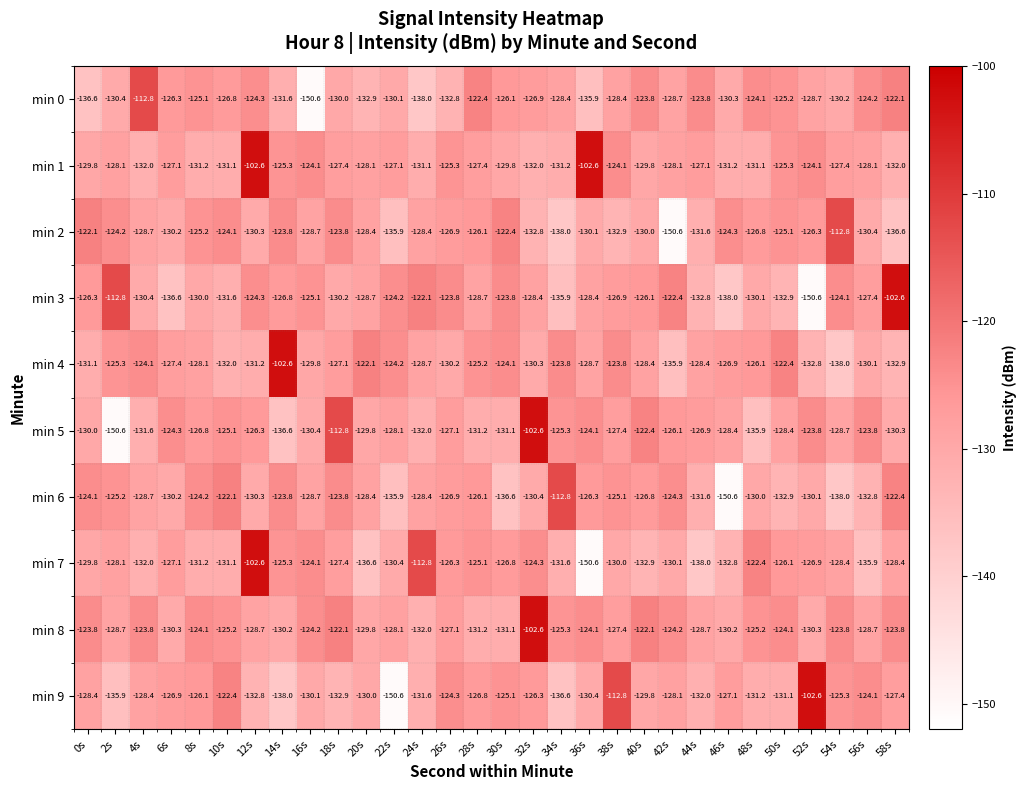

Which category has the lowest value in the min 4 series?

54s